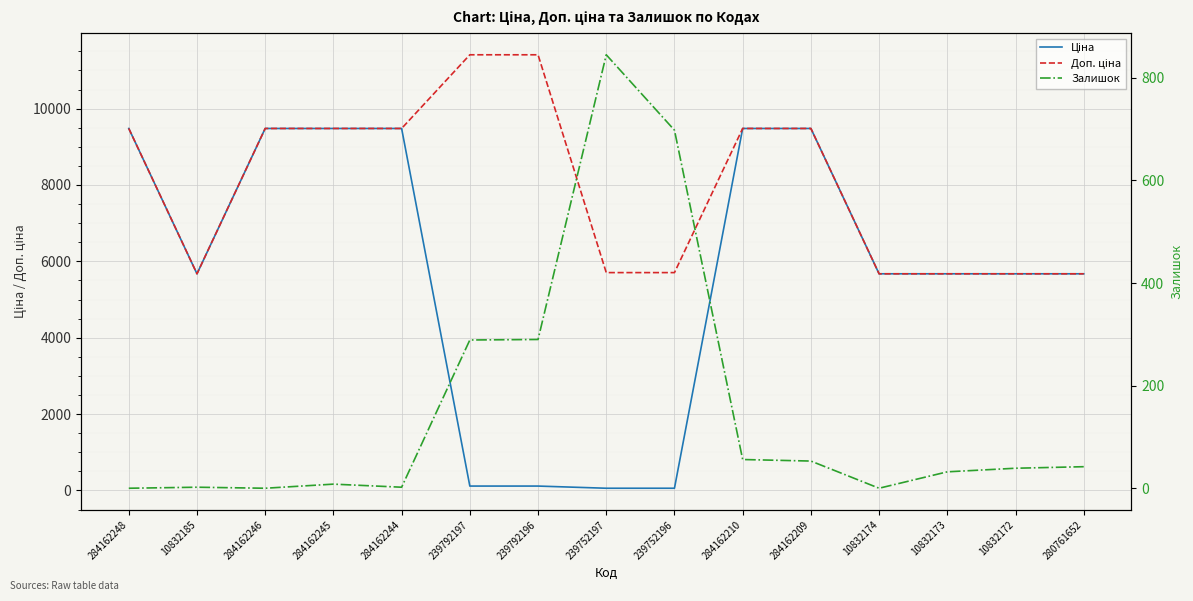

What is the value of the Доп. ціна point at the 1st from the left?

9480.1